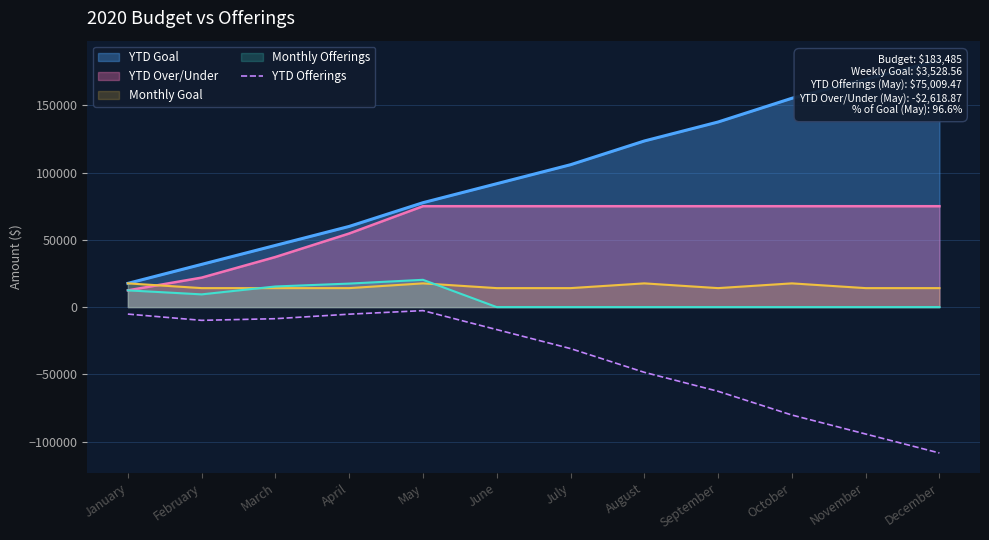

True or false: Monthly Offerings has a value of -11213.0 at November.

False